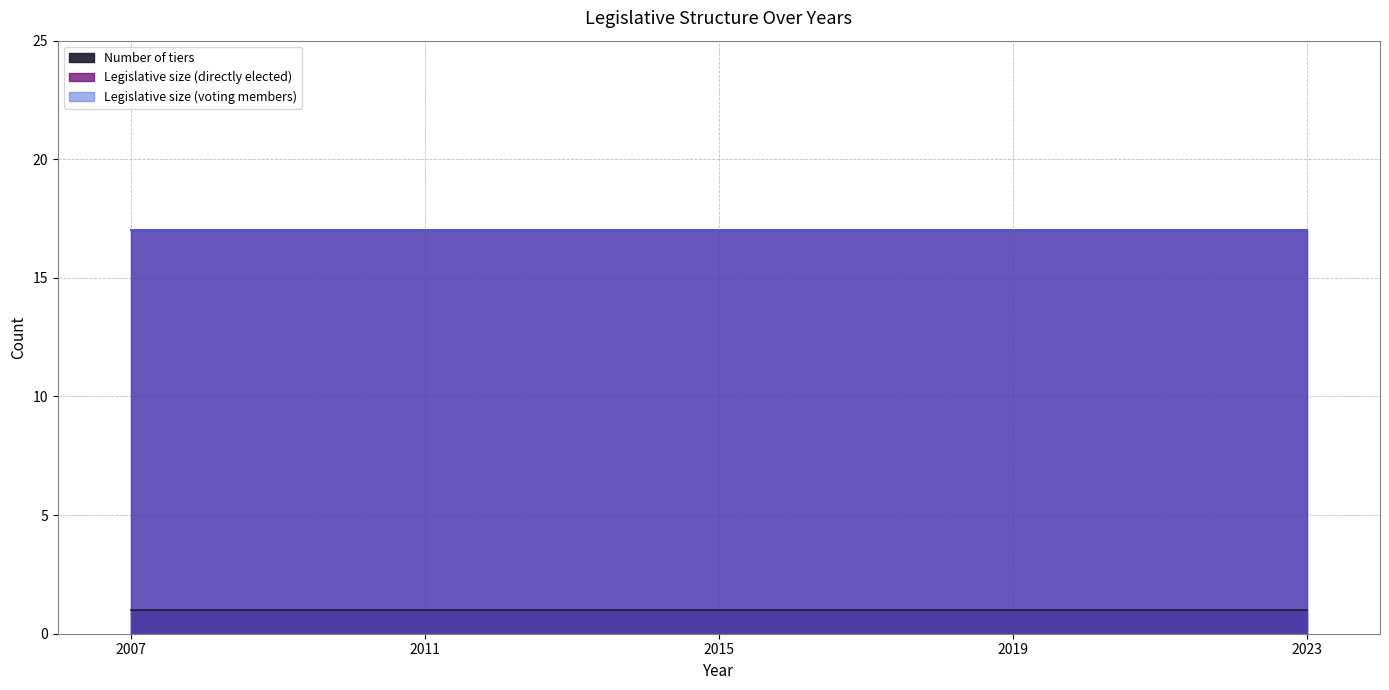

At which category does the chart reach its peak across all series?

2007